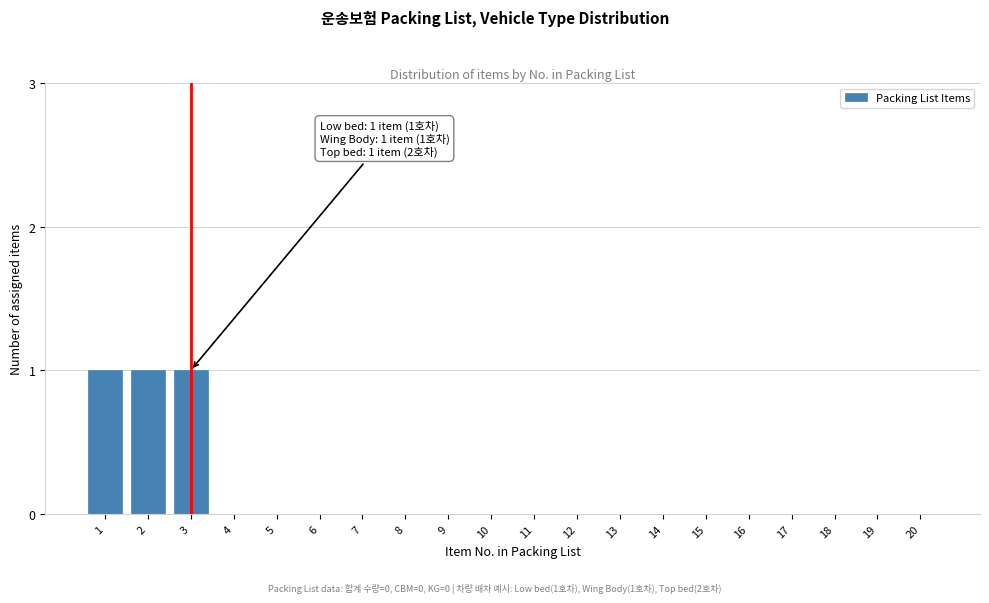

Reading left to right, list all the values displayed in this chart.

1=1	2=1	3=1	4=0	5=0	6=0	7=0	8=0	9=0	10=0	11=0	12=0	13=0	14=0	15=0	16=0	17=0	18=0	19=0	20=0